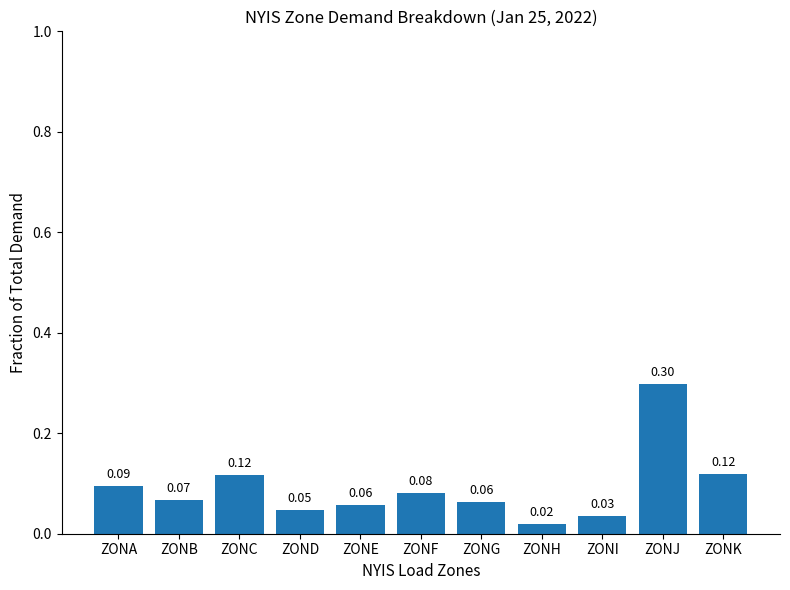

Which category has the highest value across all series?

ZONJ